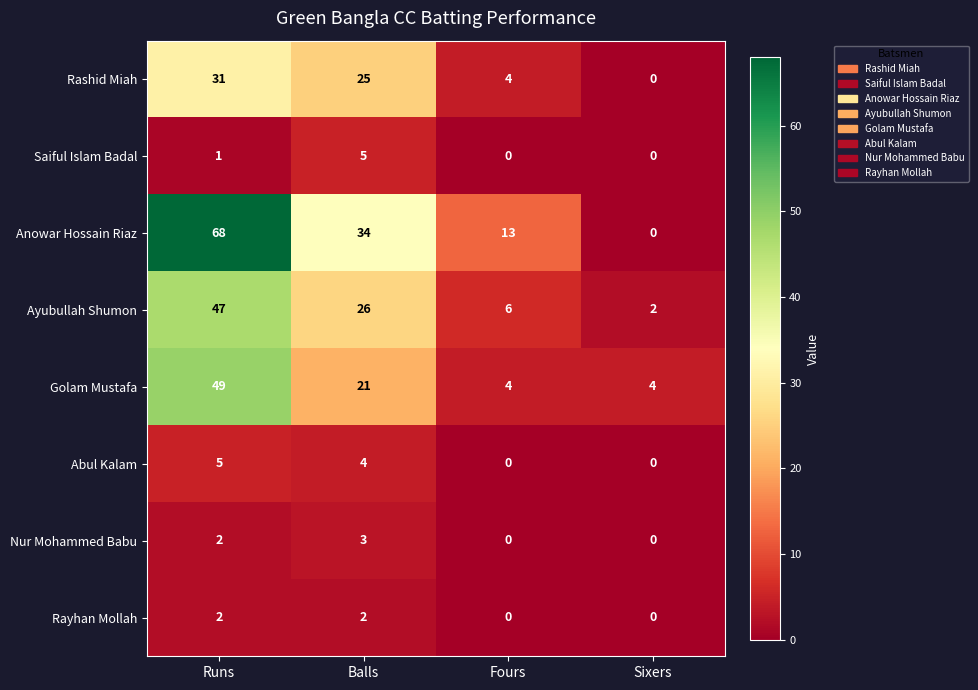

What is the total value across all series at Balls?

120